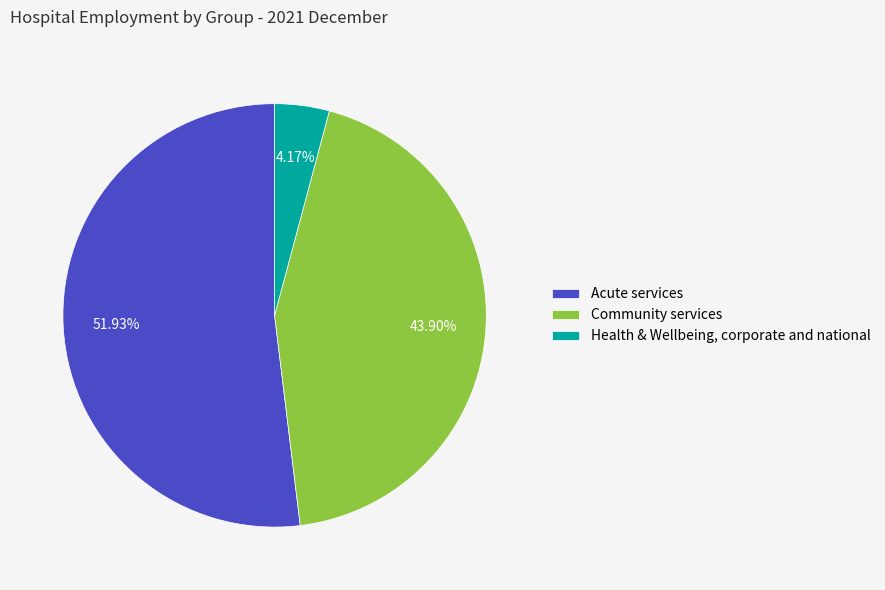

Does Acute services represent more than half of the total?

Yes